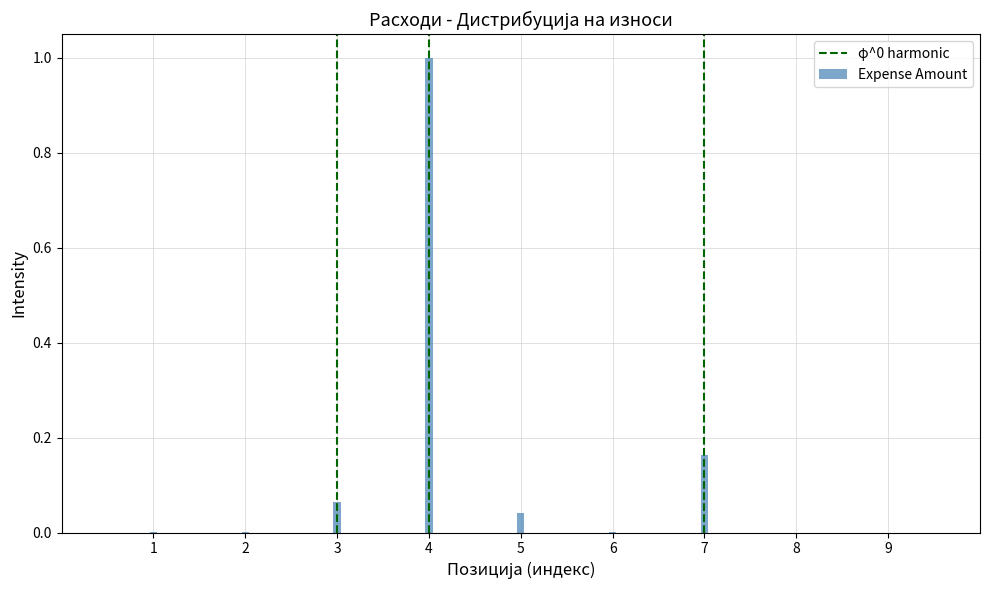

At which category does the chart reach its peak across all series?

4